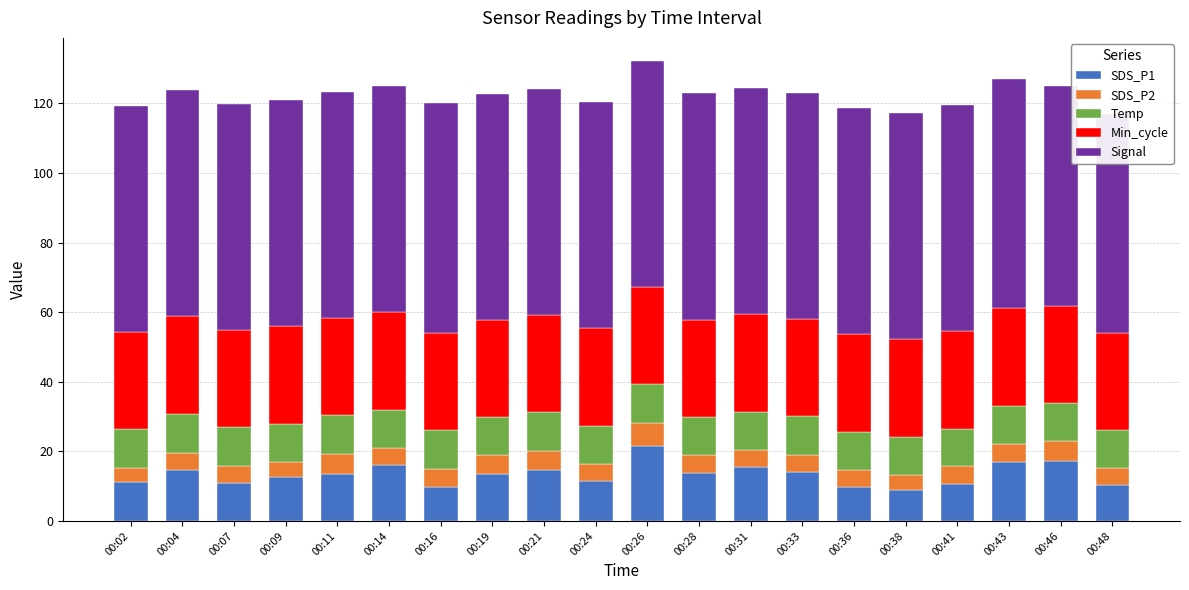

Rank the categories by SDS_P2 value from lowest to highest.

00:02, 00:38, 00:09, 00:48, 00:33, 00:14, 00:24, 00:31, 00:04, 00:07, 00:41, 00:36, 00:43, 00:28, 00:16, 00:19, 00:21, 00:46, 00:11, 00:26